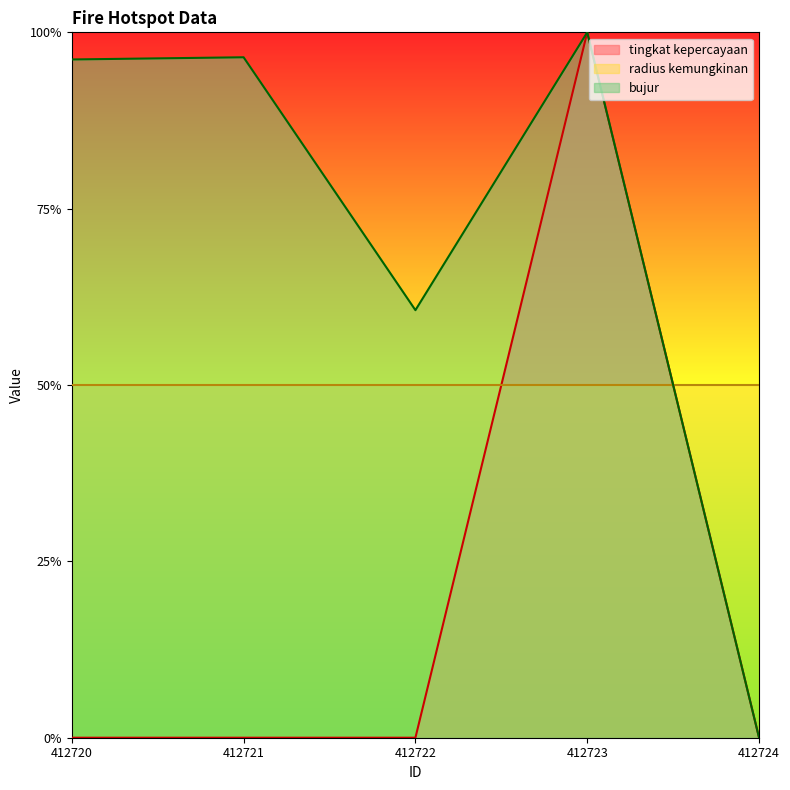

Which series has the largest total across all categories?

bujur